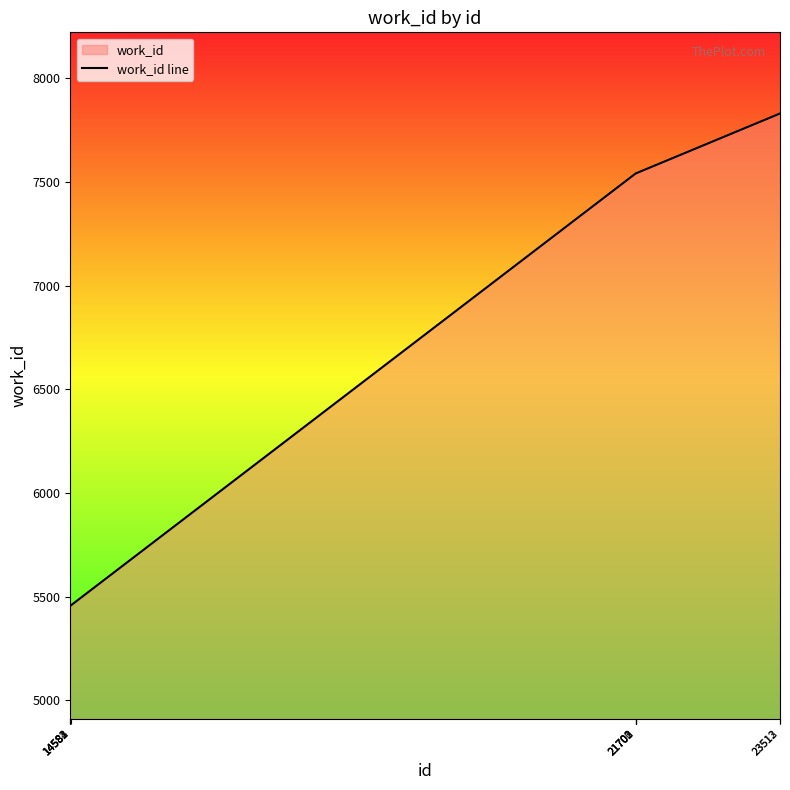

Where does the data first go above 7542?

23512